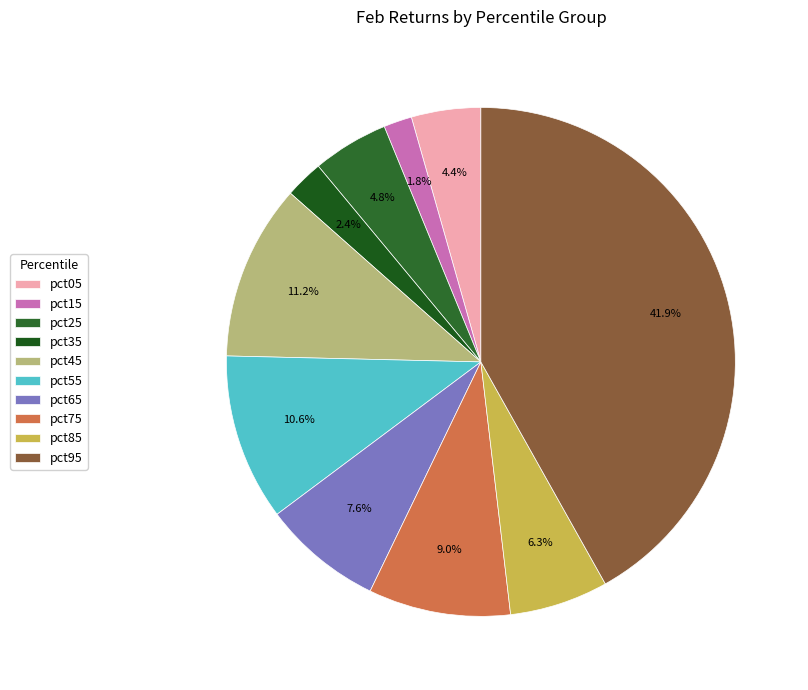

Is there a majority slice in this chart?

No